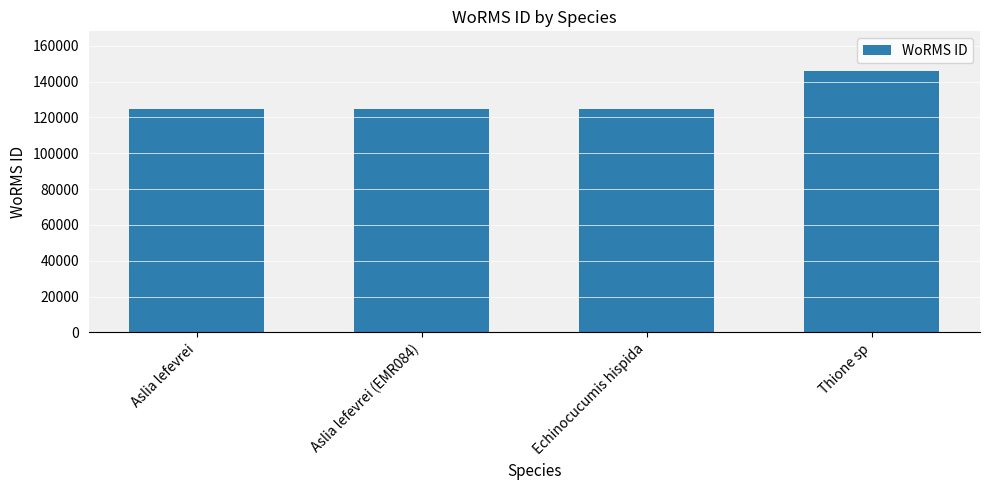

What is the average value?

129976